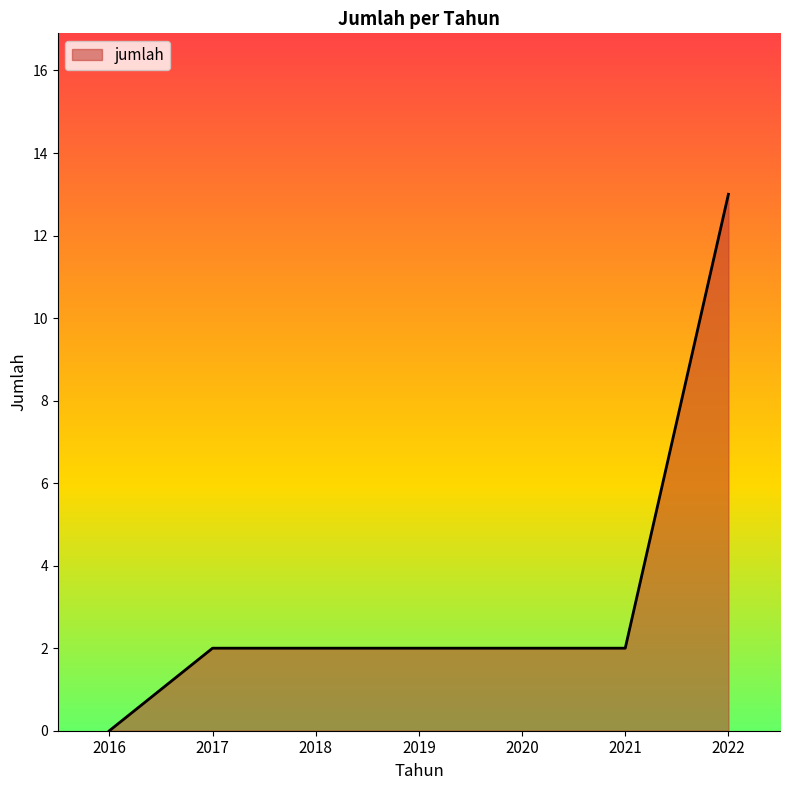

How many series are shown in this chart?

1